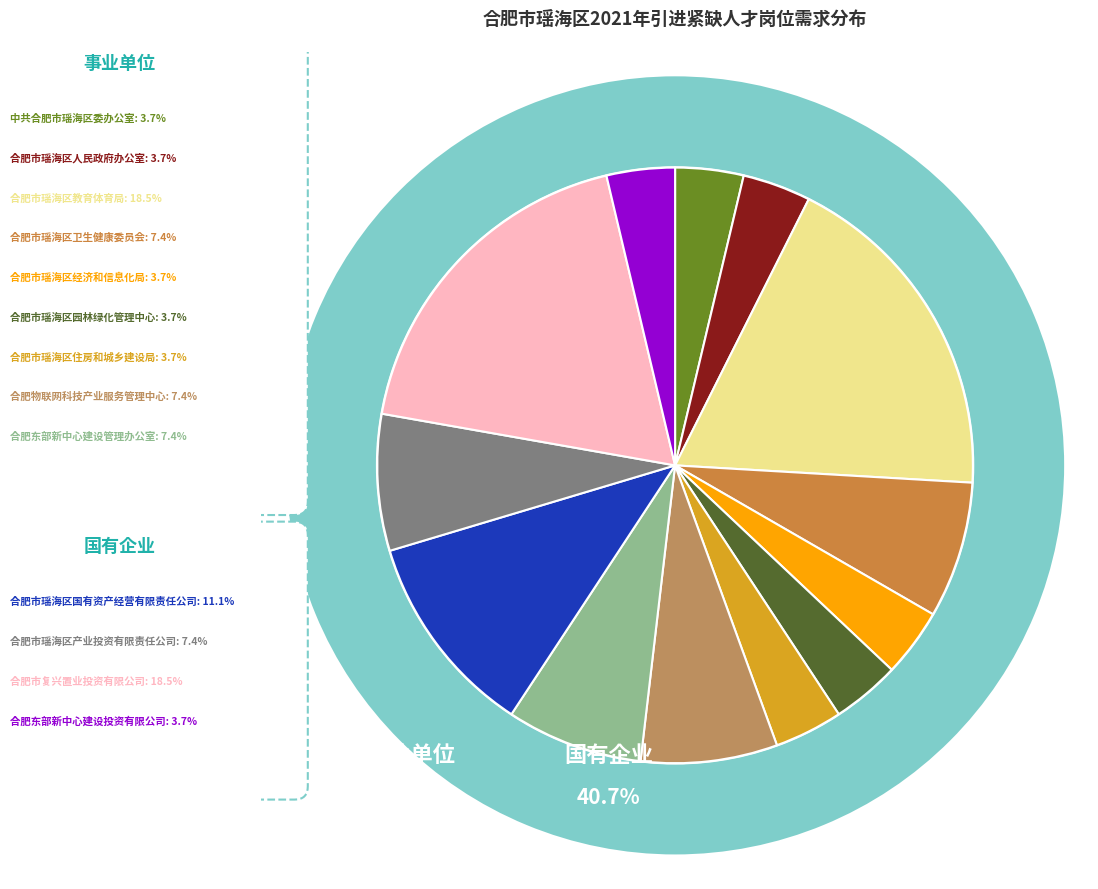

What portion of the pie excludes 合肥市瑶海区国有资产经营有限责任公司?

88.9%